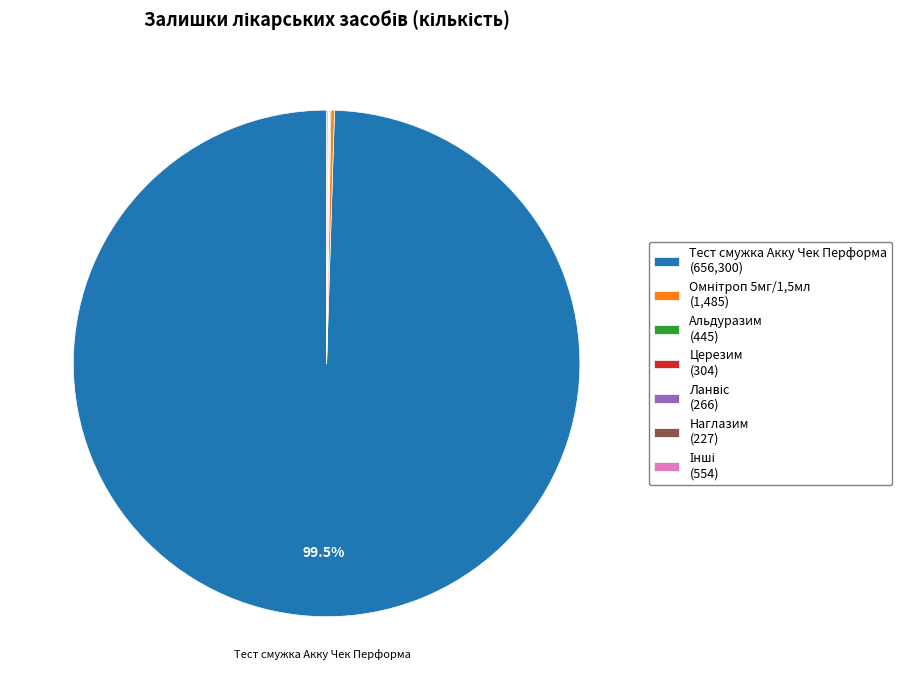

Which category accounts for the majority?

Тест смужка Акку Чек Перформа (656,300)